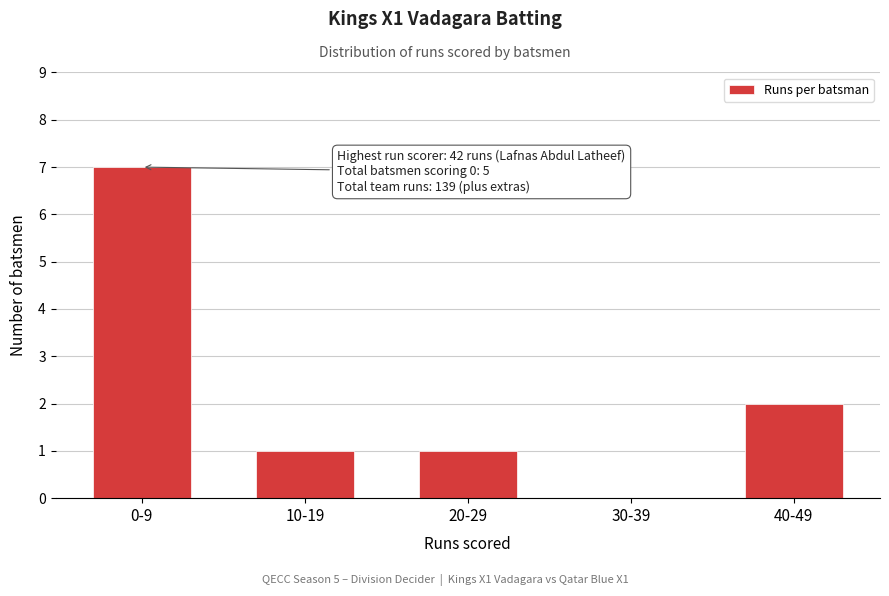

Reading left to right, what are all the values shown in this chart?

0-9=7	10-19=1	20-29=1	30-39=0	40-49=2